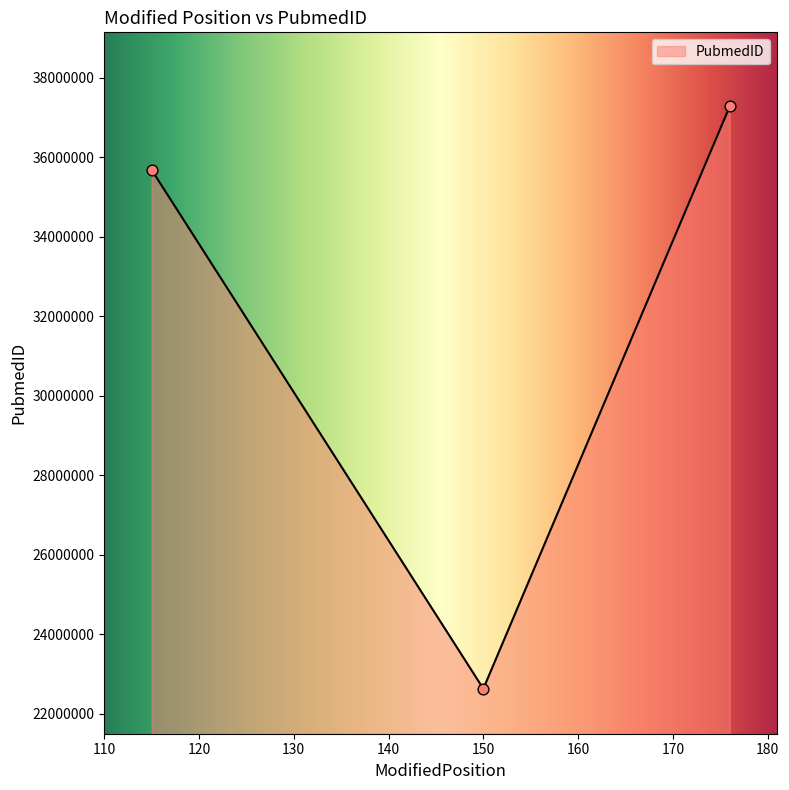

Which has a higher value, 176 or 150?

176